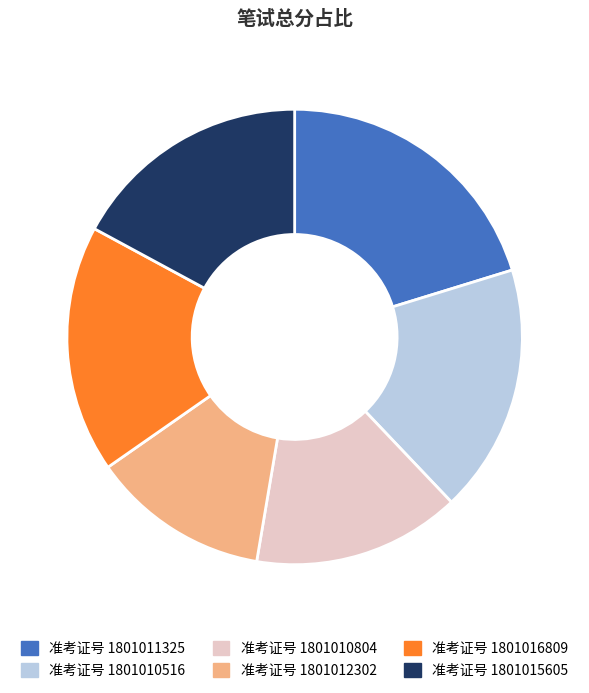

How many segments does this pie chart have?

6